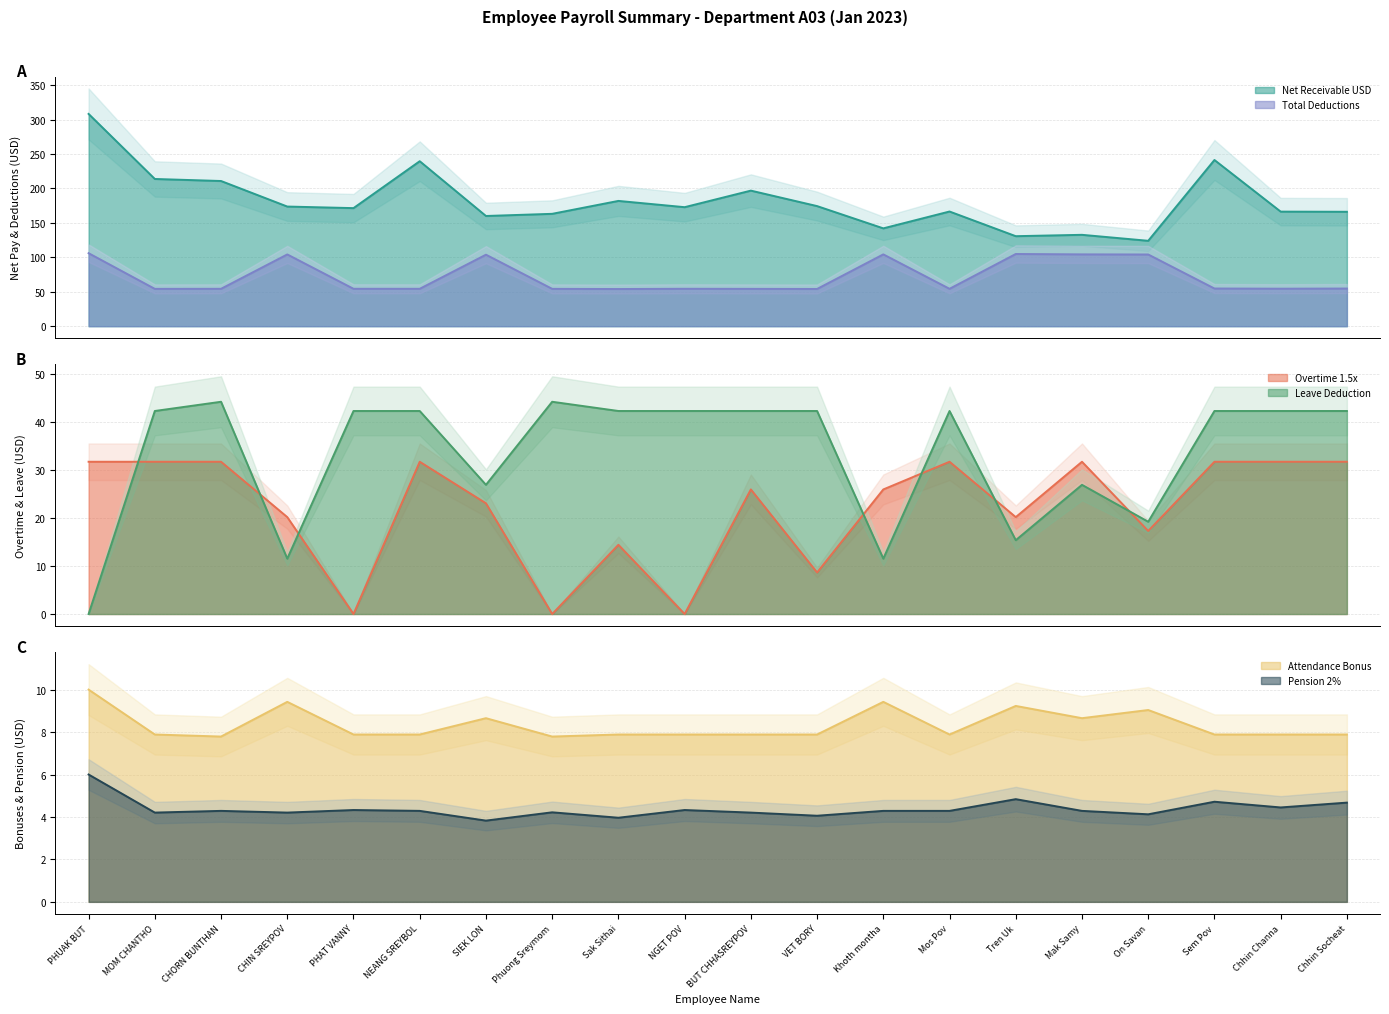

Which series has the largest range (max minus min)?

Net Receivable USD